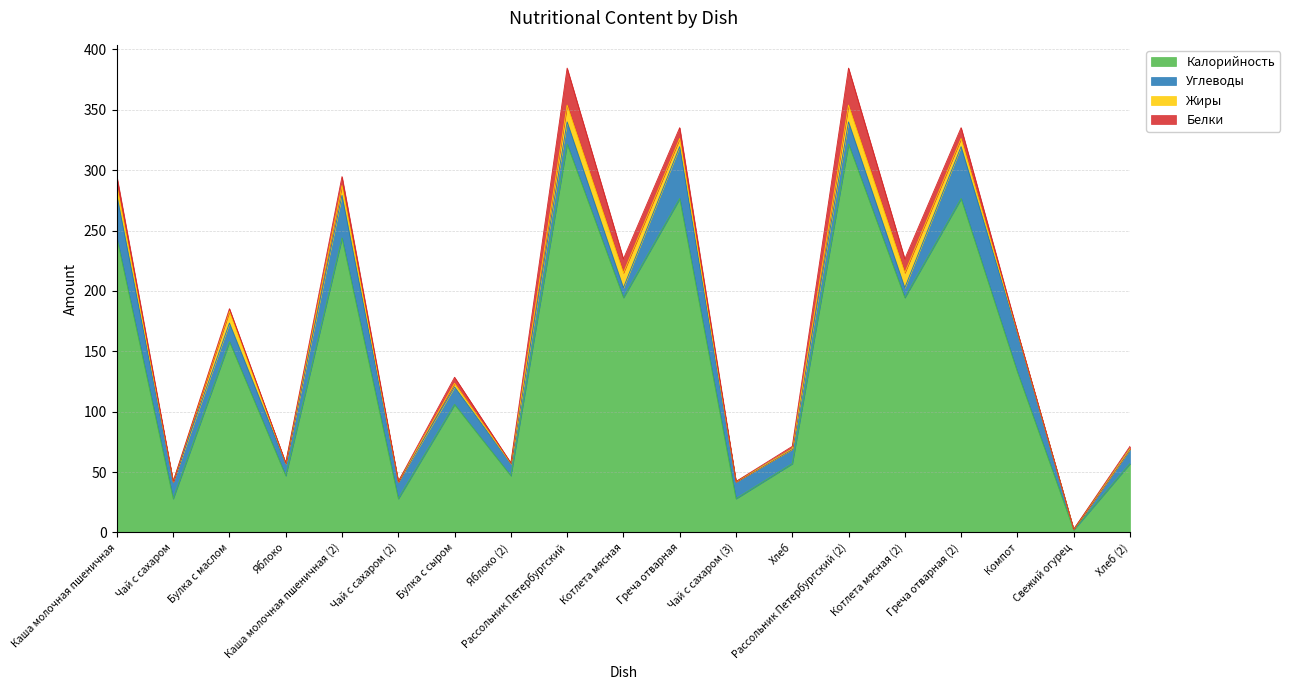

True or false: Жиры has more than 2 points higher than both neighbors.

True